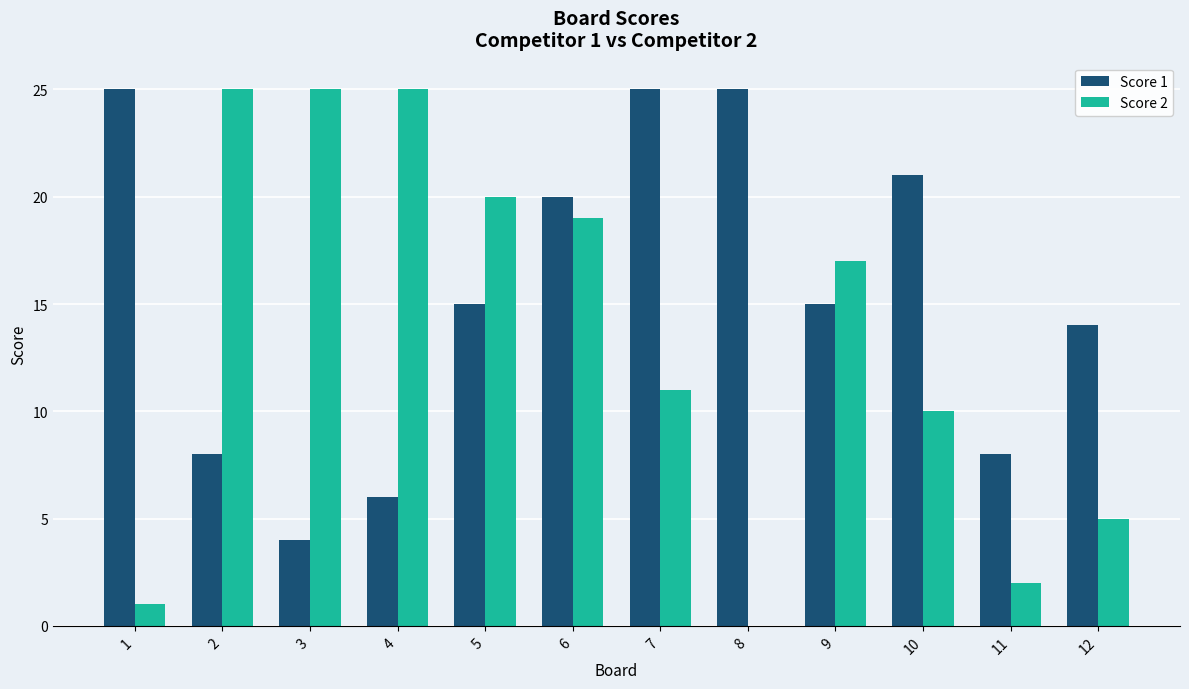

How many categories are shown in the chart?

12